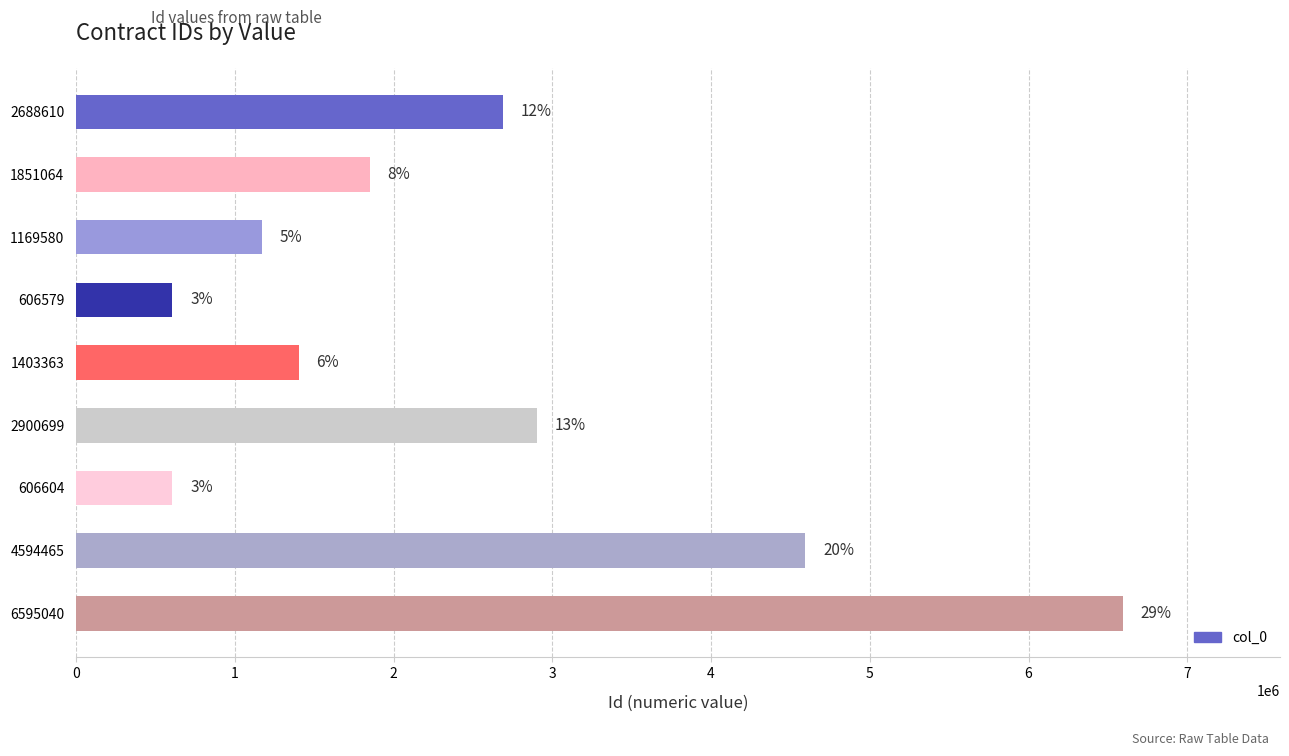

Are the bars grouped side by side (vs. stacked)?

No